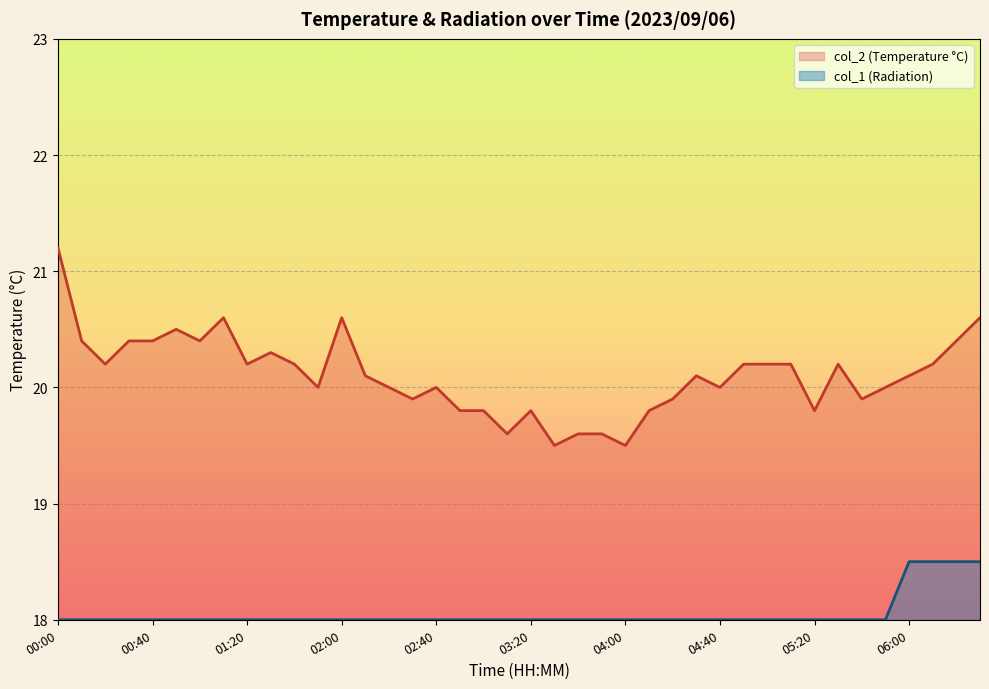

What is the label of the 19th point from the right?

03:30